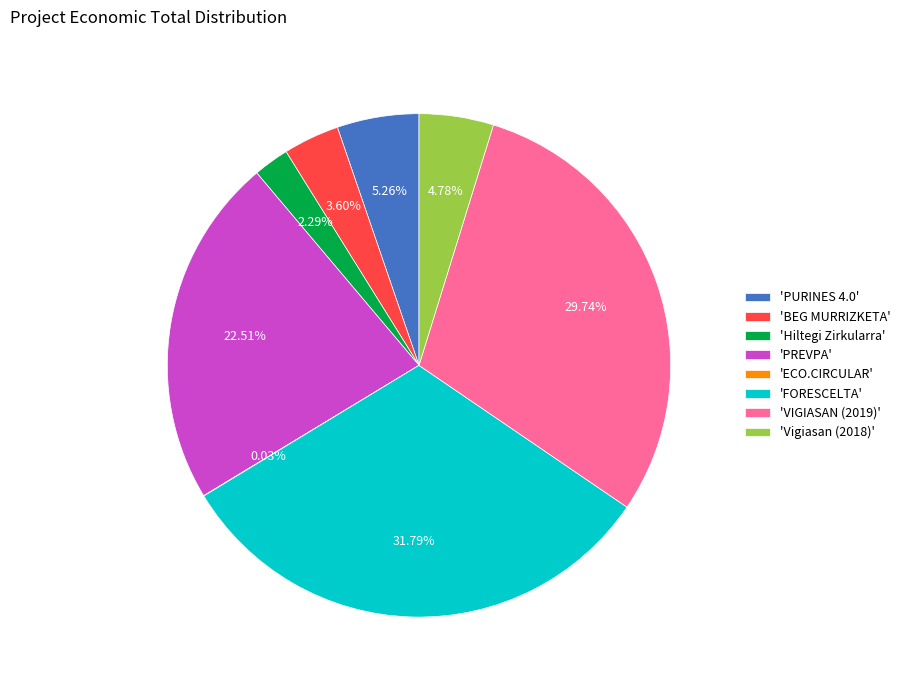

Approximately how many times larger is the value at 'PREVPA' compared to 'FORESCELTA'?

0.7